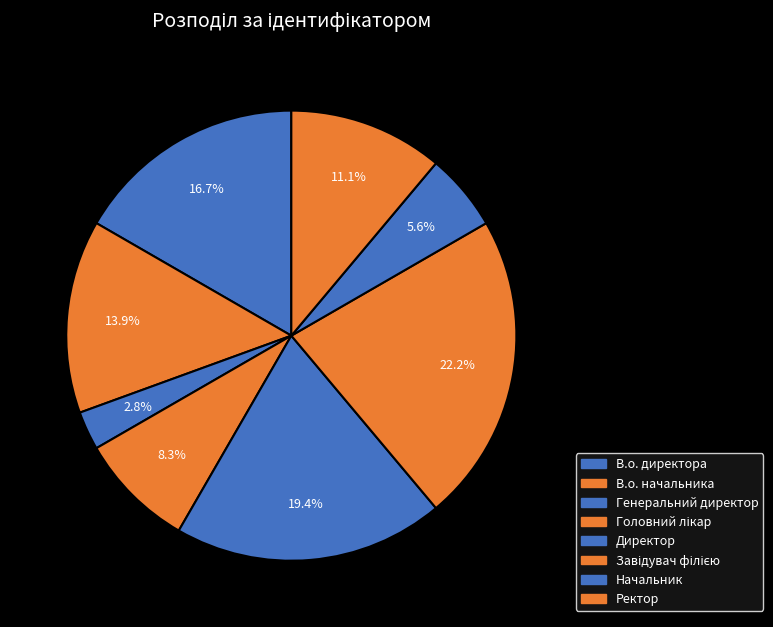

Between В.о. начальника and Генеральний директор, which is larger?

В.о. начальника